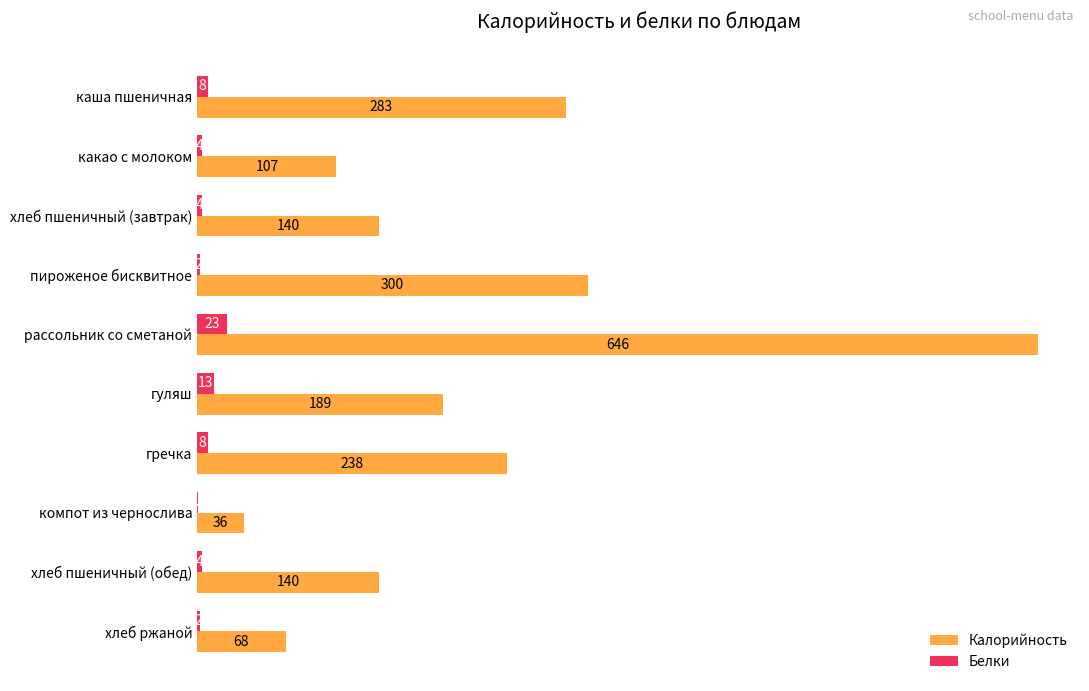

Where is Белки nearest to the value 11?

гуляш